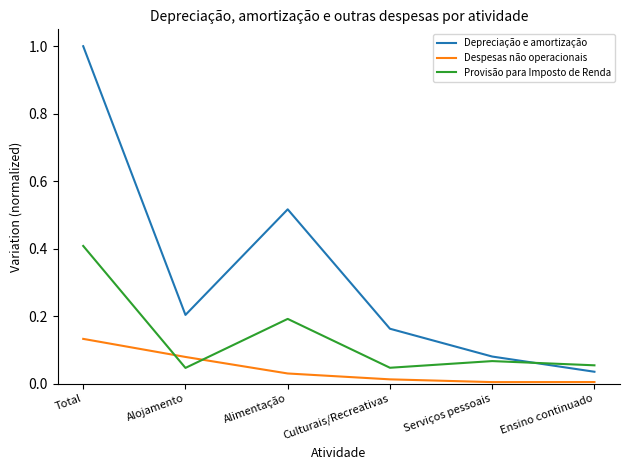

How many interior local valleys does the Depreciação e amortização series have?

1